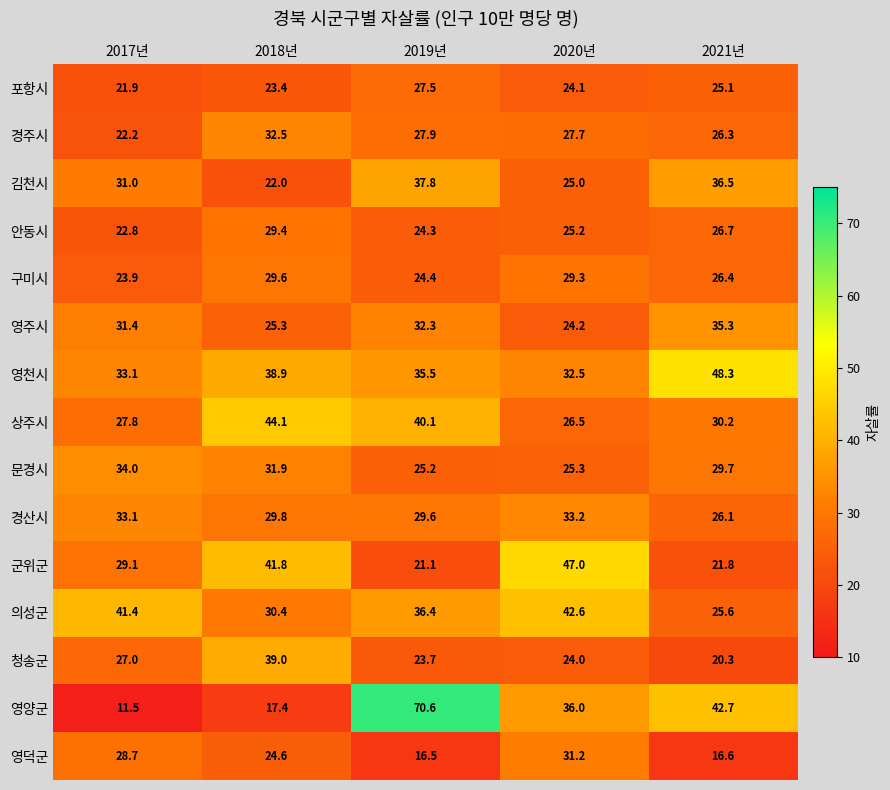

What is the spread (max minus min) of values at 2021년?

31.7